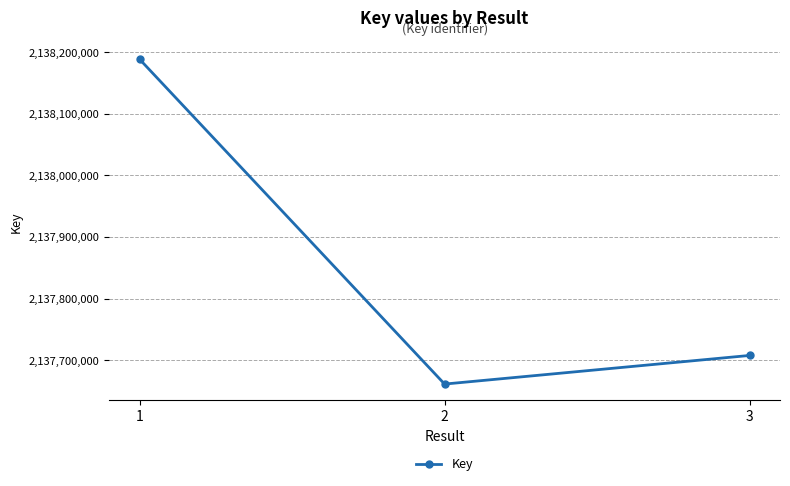

What is the value of the 3rd point from the left?

2137707532